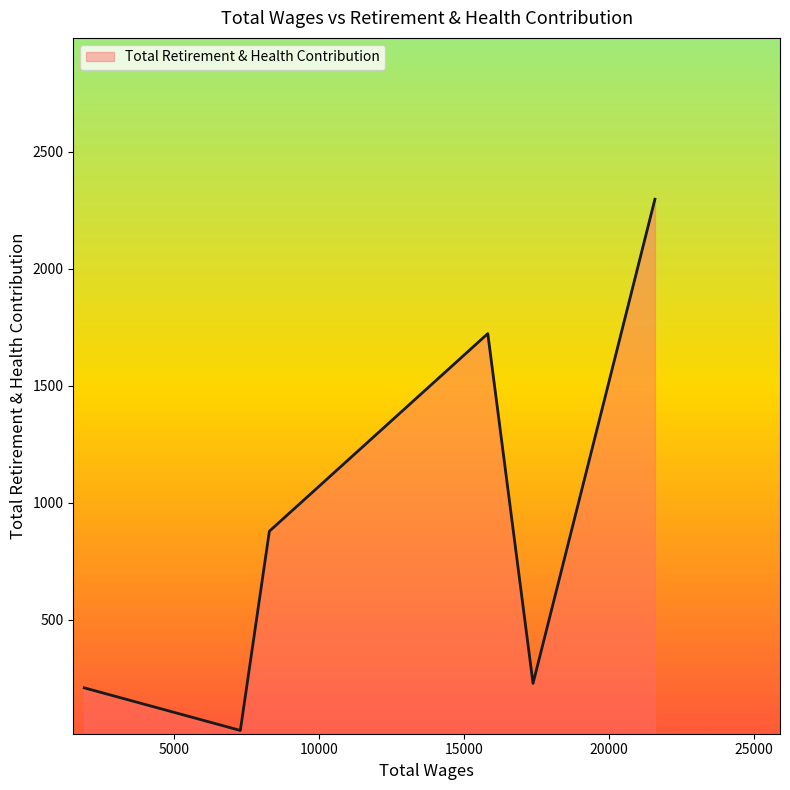

What is the average value?

894